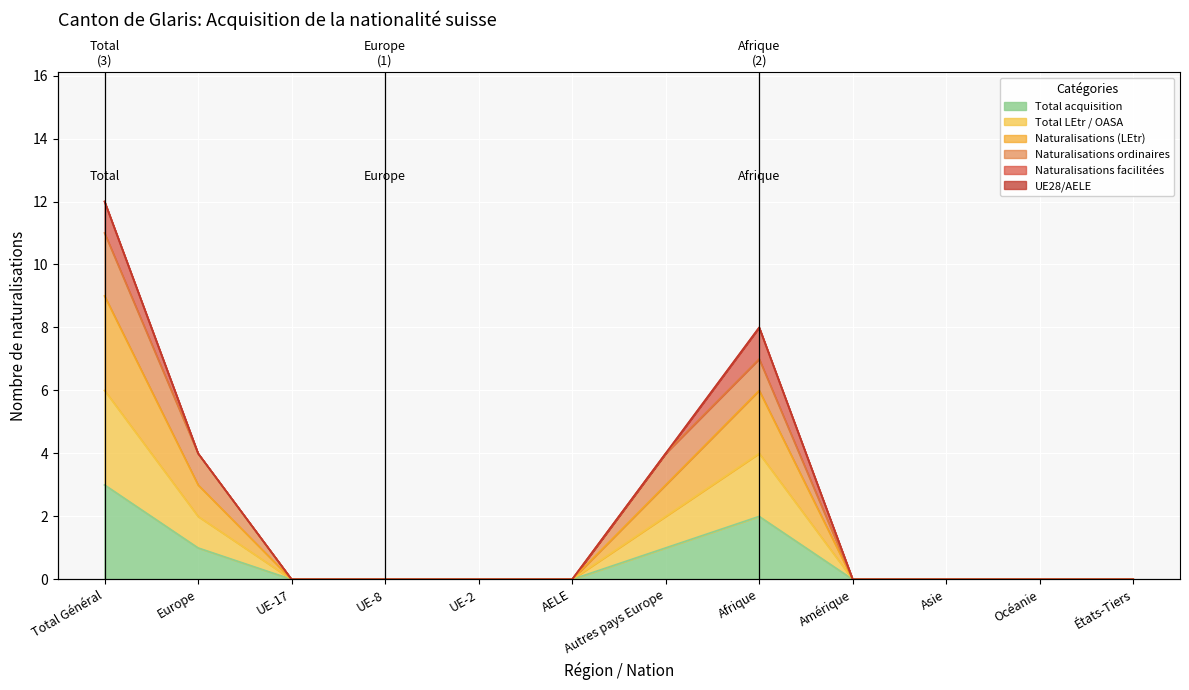

Where is the first local maximum for Total LEtr / OASA?

Afrique